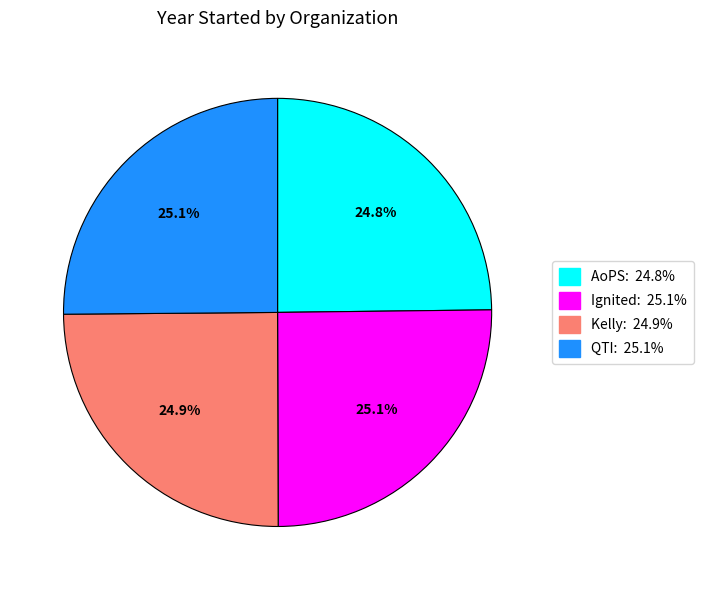

Is there a majority slice in this chart?

No